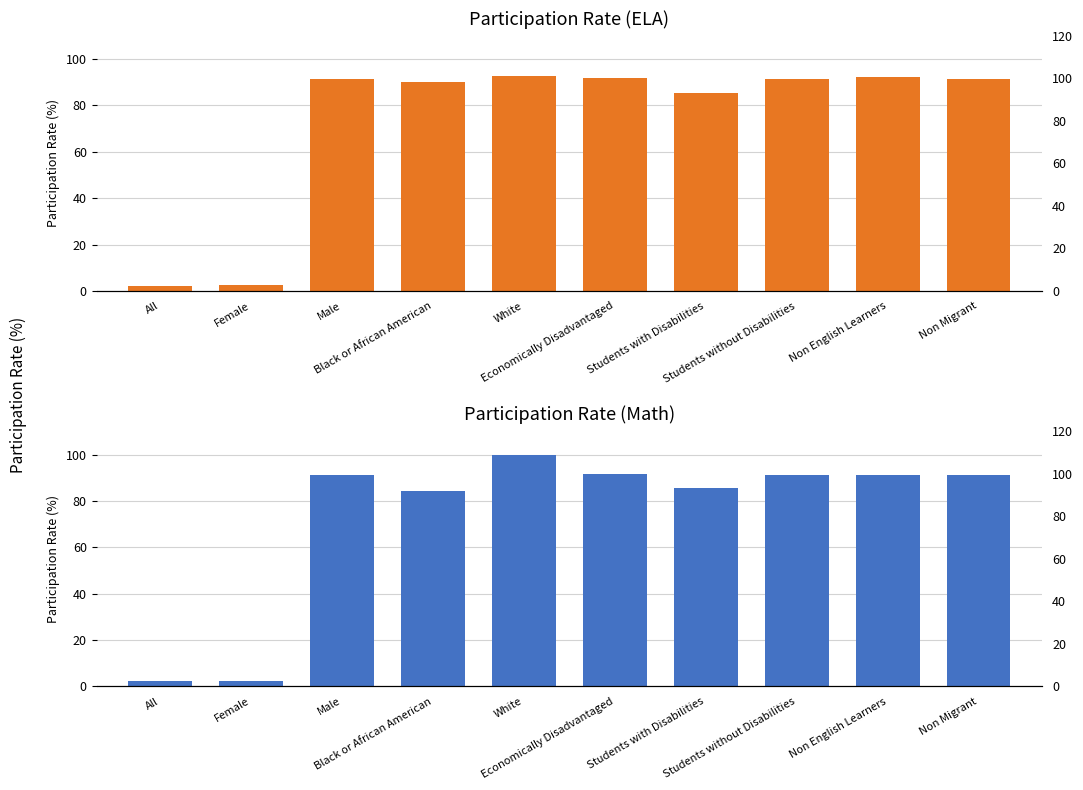

What is the greatest value displayed?

100.0